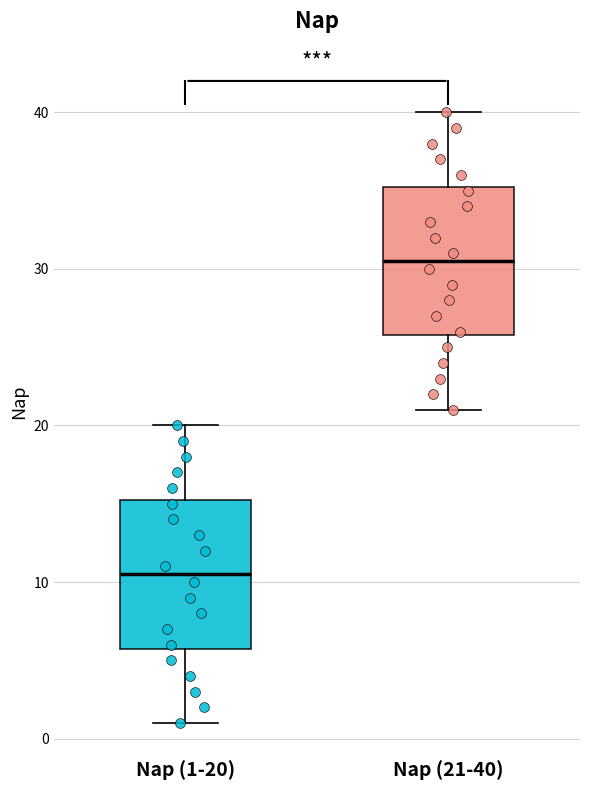

Reading left to right, transcribe this box plot: for each box, give where its median line is, the range the box spans, and where its two whiskers end, as read against the y-axis. The values are not printed on the chart, so give them approximately, as read against the axis.

Nap (1-20): median 11, box 6 to 15, whiskers 1 to 20
Nap (21-40): median 31, box 26 to 35, whiskers 21 to 40